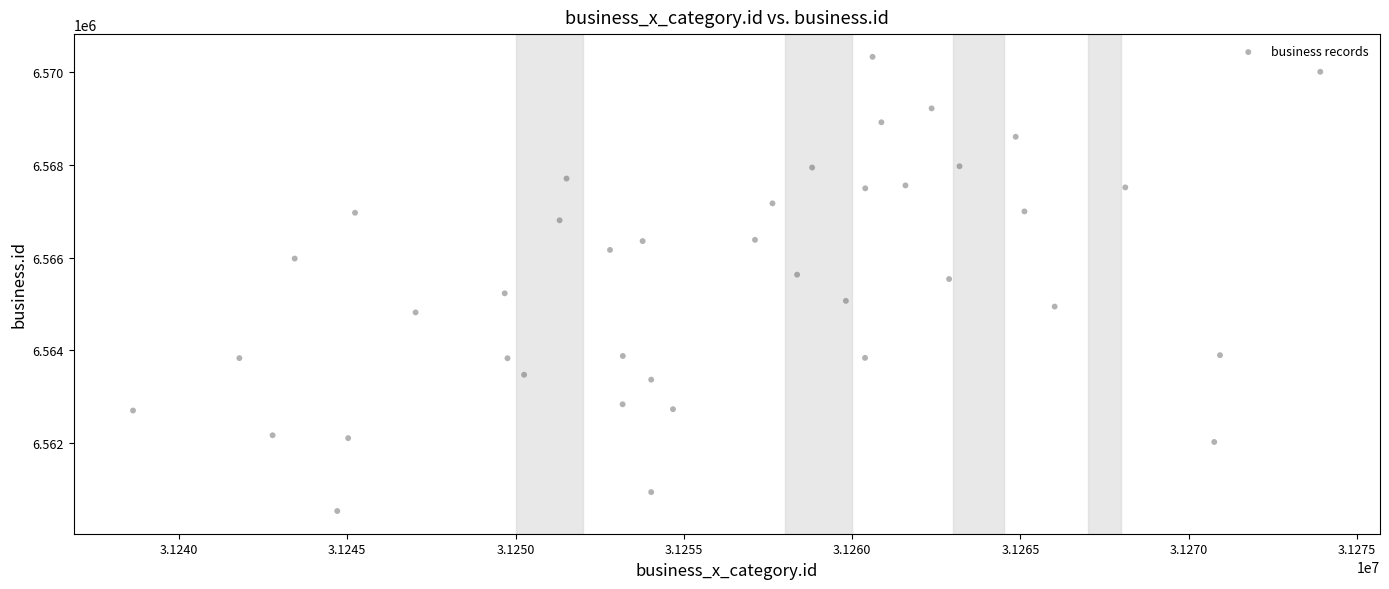

What is the range of Y values (max minus min)?

9806.3